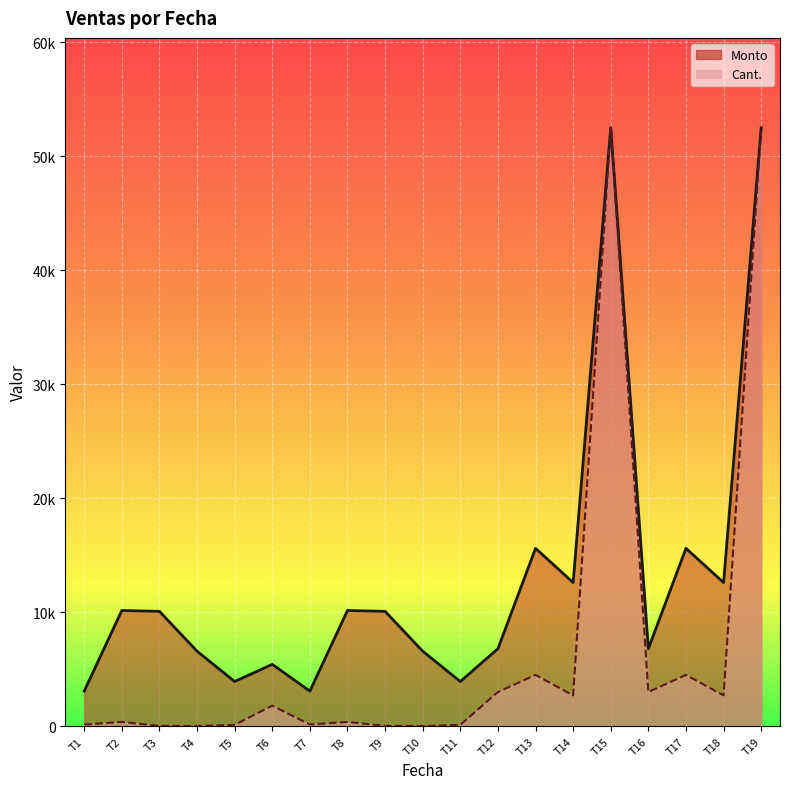

What is the minimum value for Monto?

3080.0